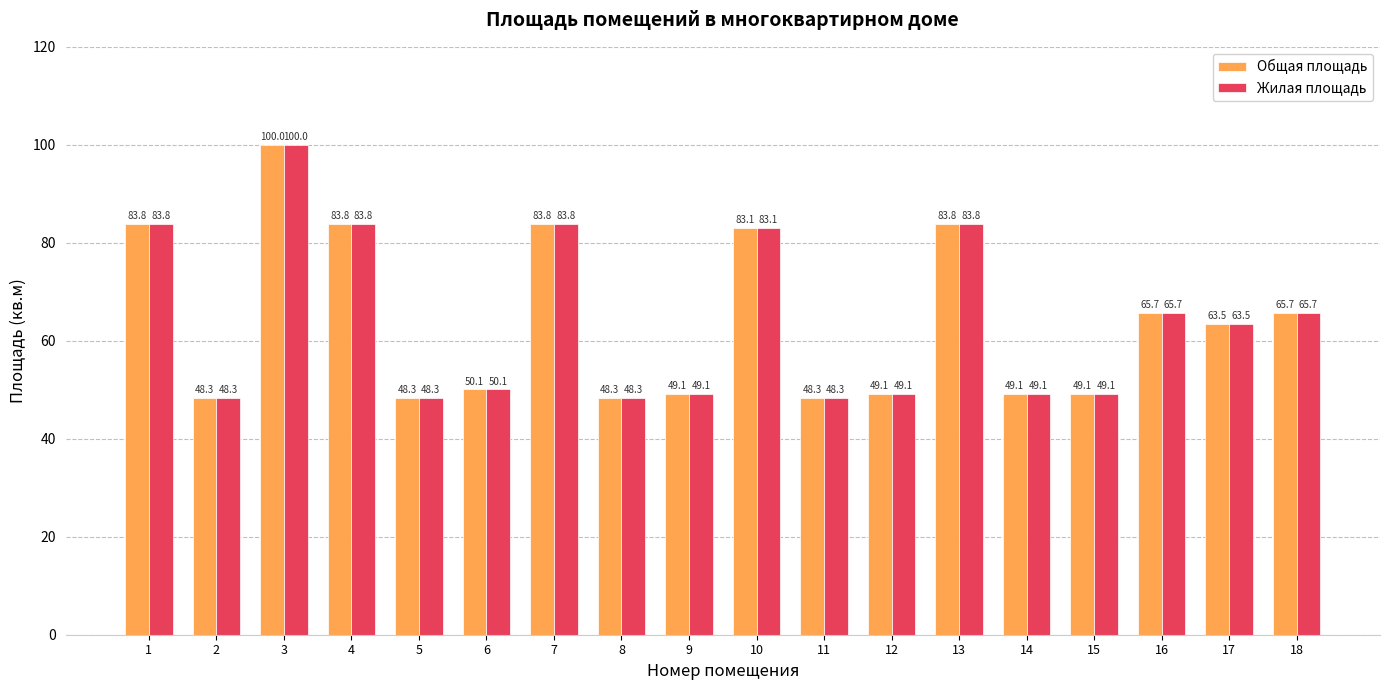

How many bars are there in each group?

2